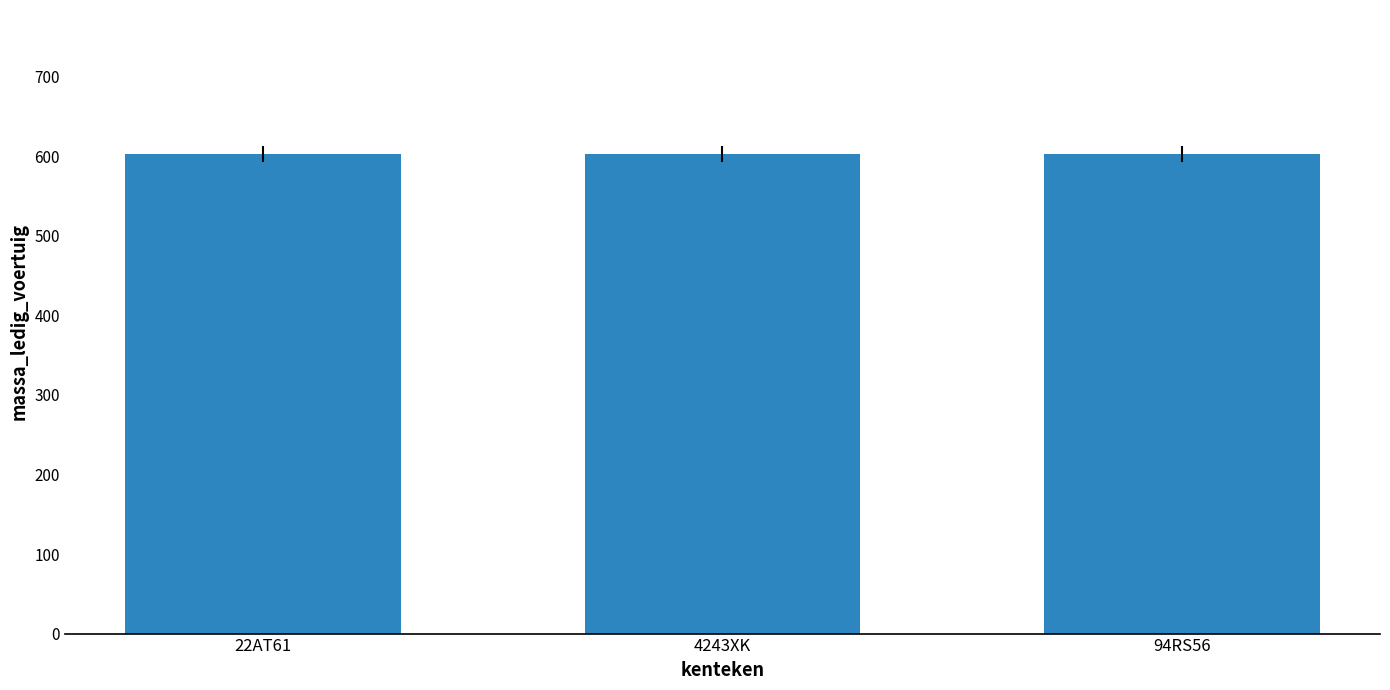

What is the label of the 2nd bar from the right?

4243XK